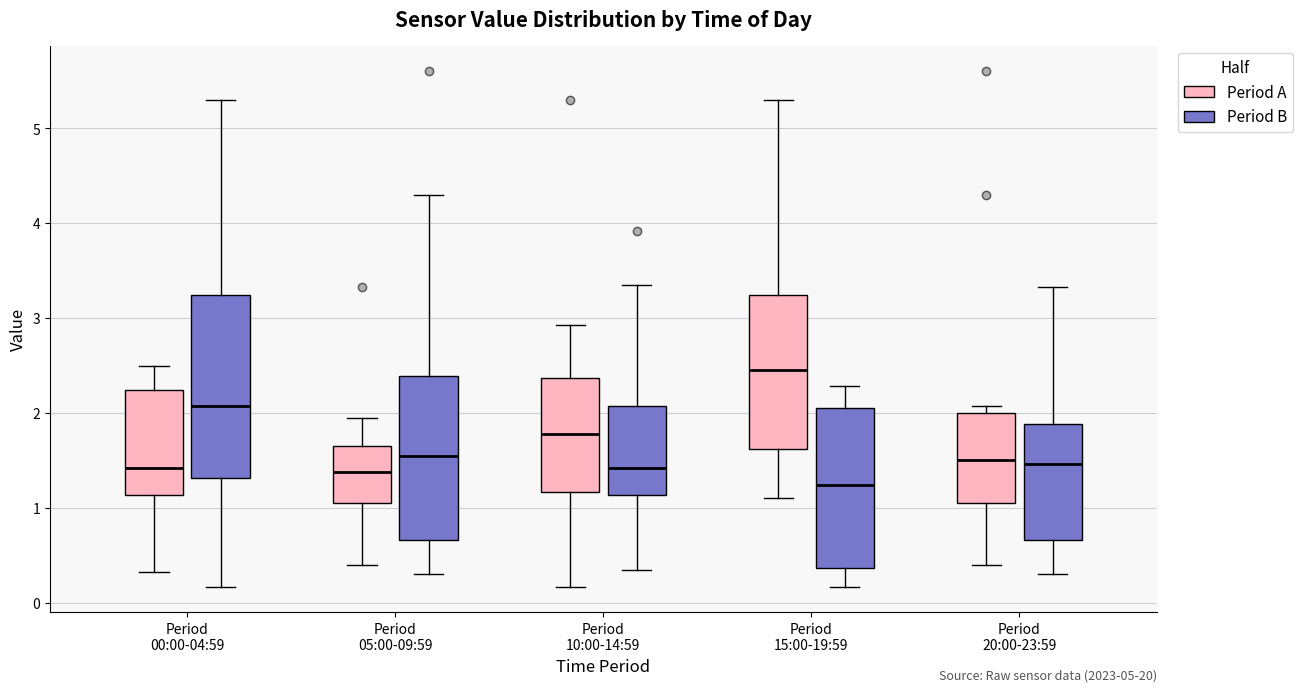

Which box is the tallest, from its lower edge to its upper edge?

Period 00:00-04:59 (Period B)